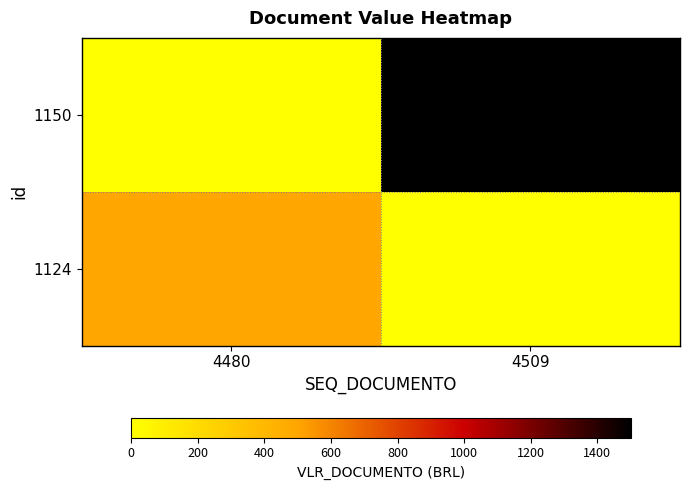

How many series are shown in this chart?

2